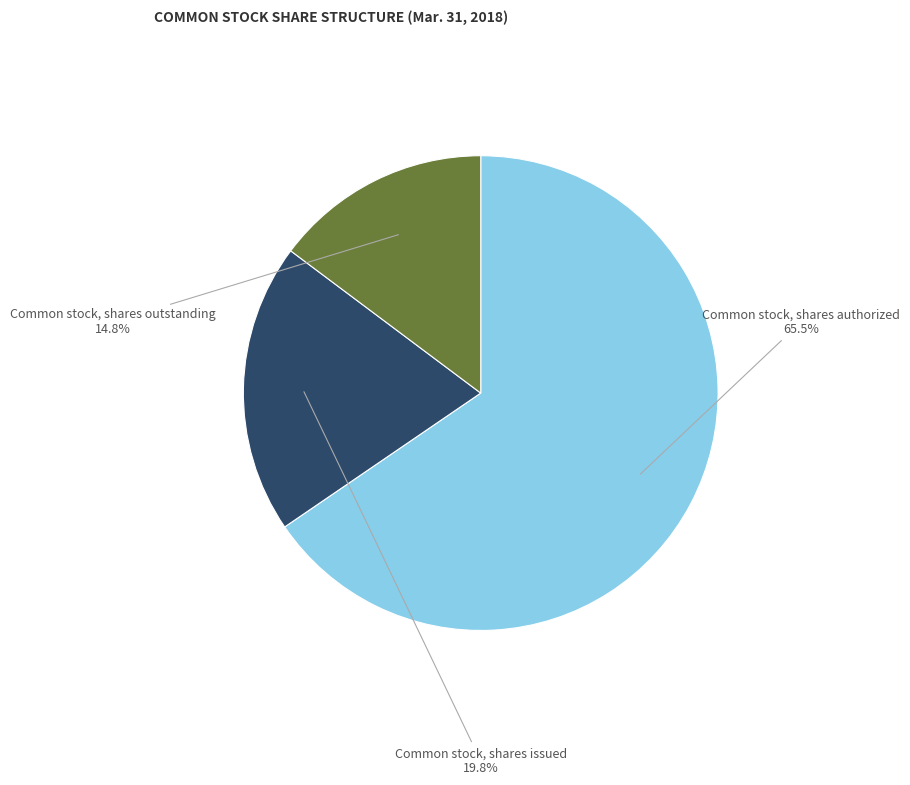

To the nearest percent, what percentage of the pie is Common stock, shares outstanding?

15%